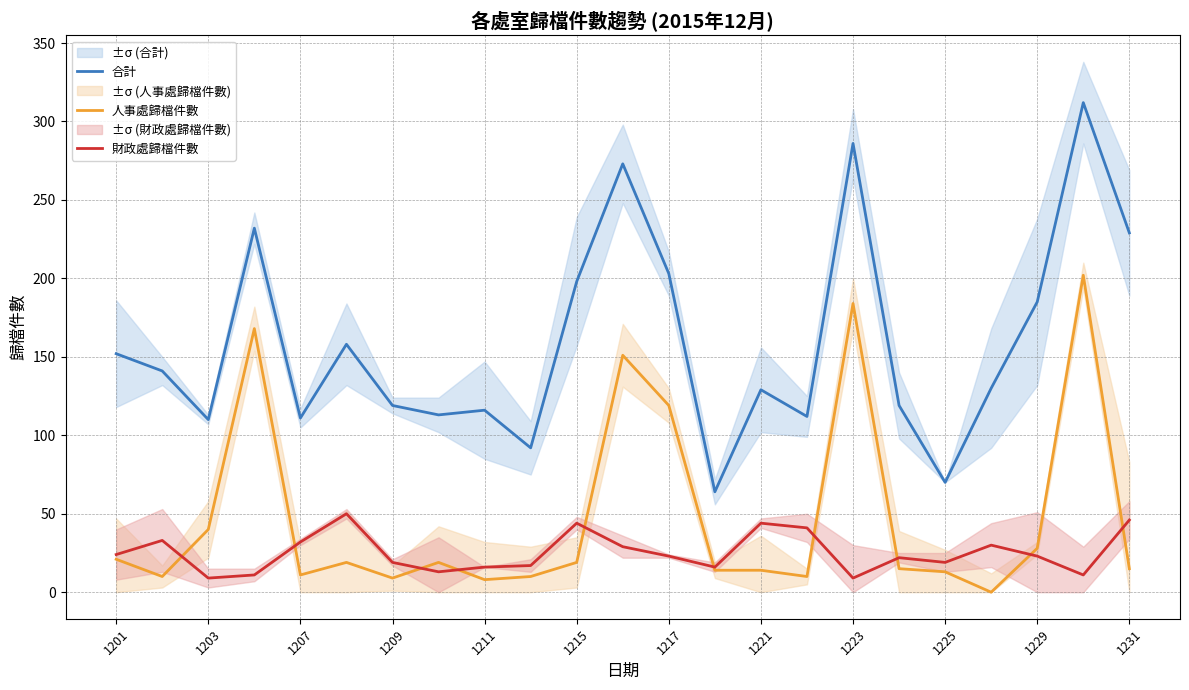

True or false: 財政處歸檔件數 and 合計 intersect in this chart.

False